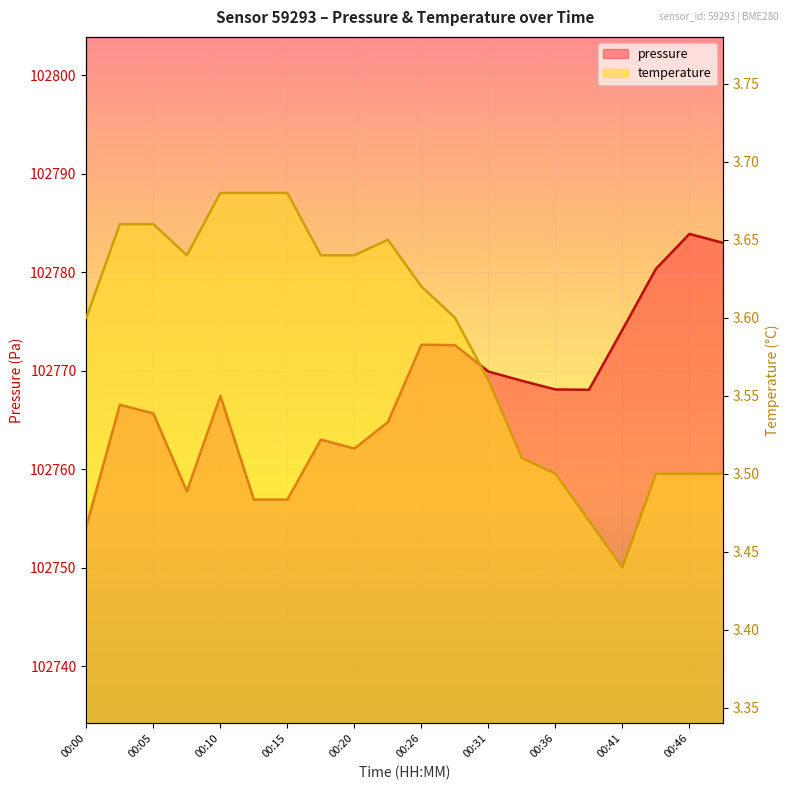

Is the value of temperature at 00:36 greater than the value of pressure at 00:00?

No